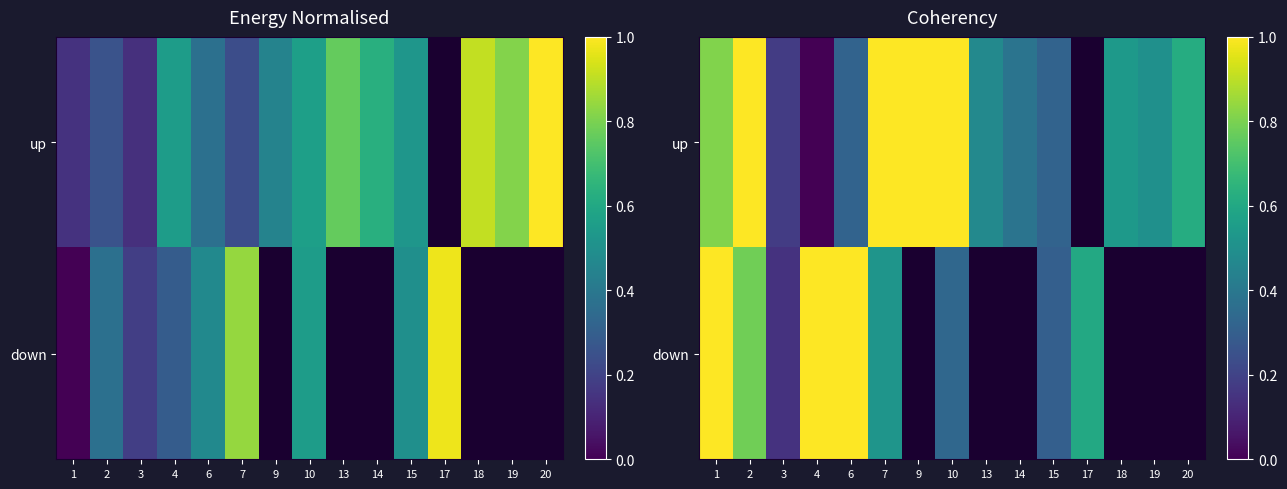

Is it true that up equals 0.8 at 20?

False